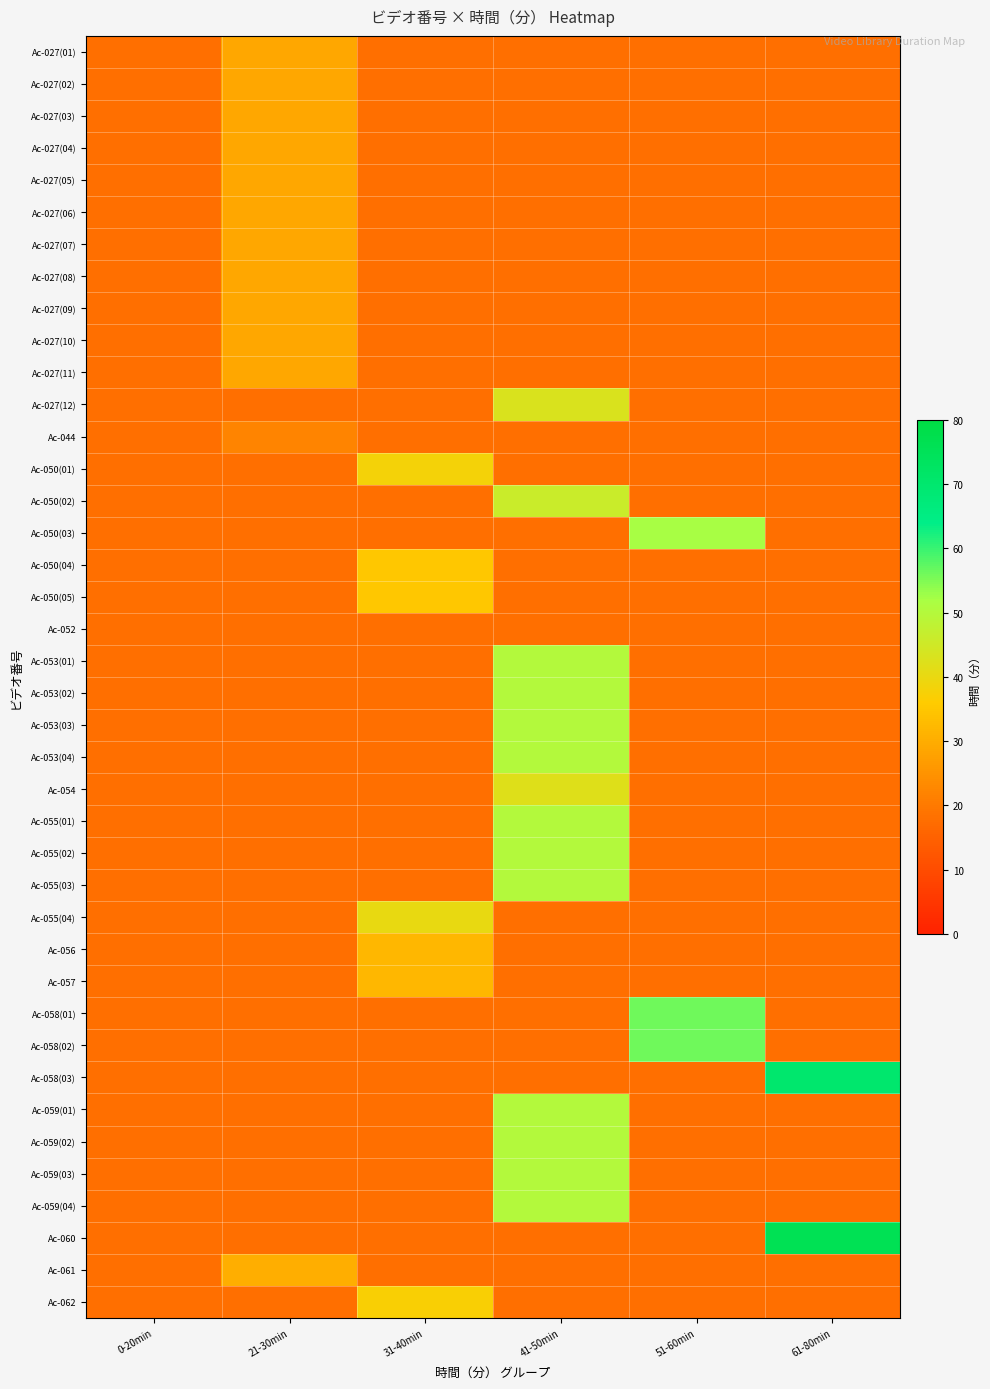

Which category has the lowest value in the Ac-027(08) series?

0-20min